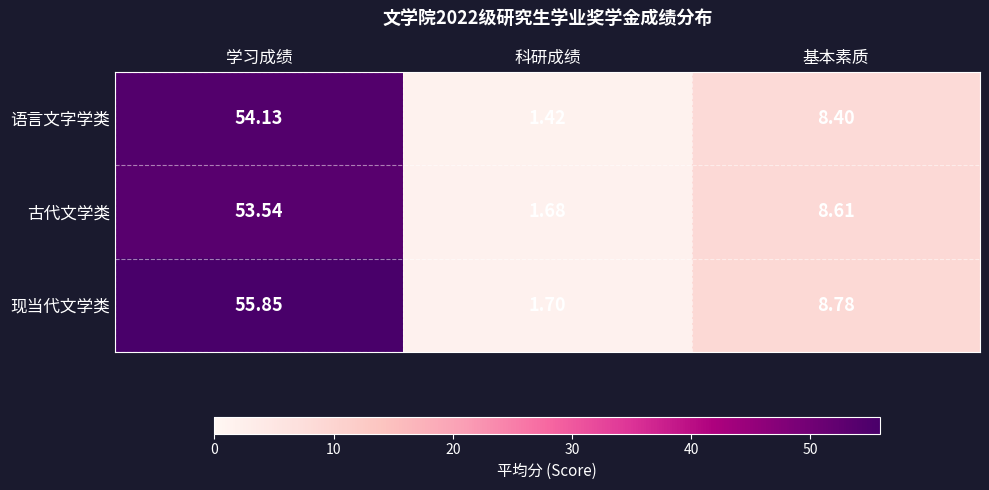

Is the value of 古代文学类 at 学习成绩 greater than the value of 现当代文学类 at 学习成绩?

No